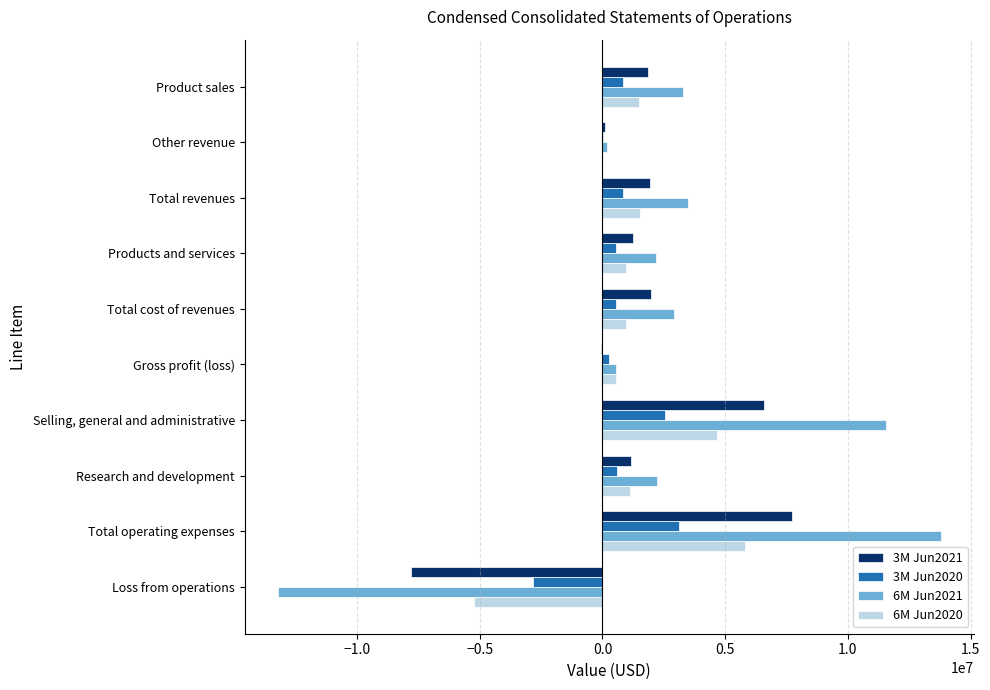

How many categories are shown in the chart?

10